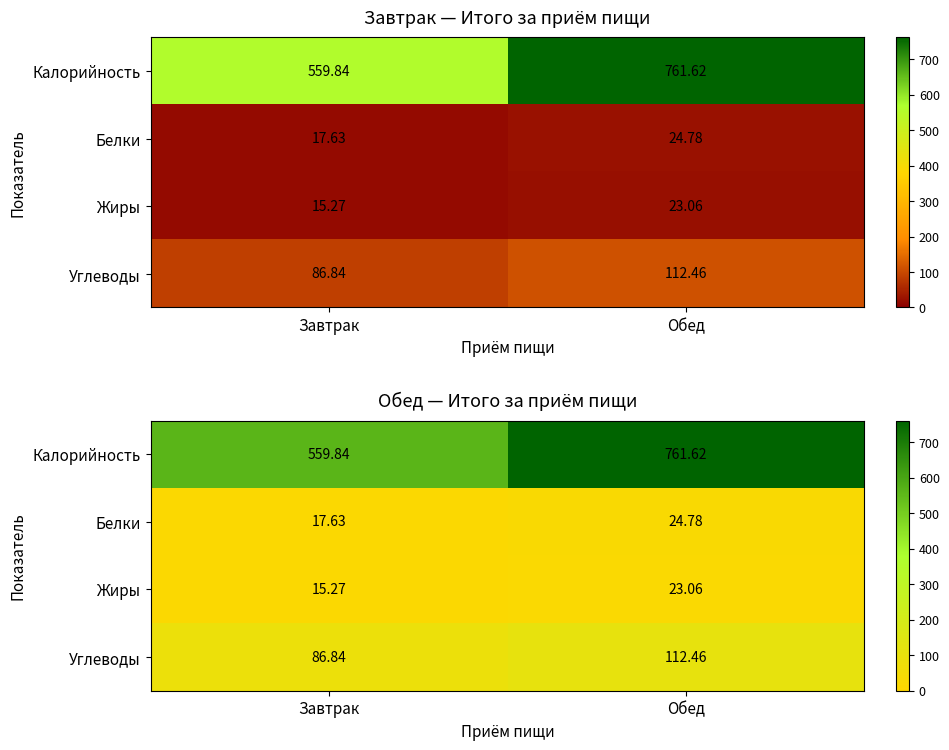

At which category is the sum across all series the highest?

Обед